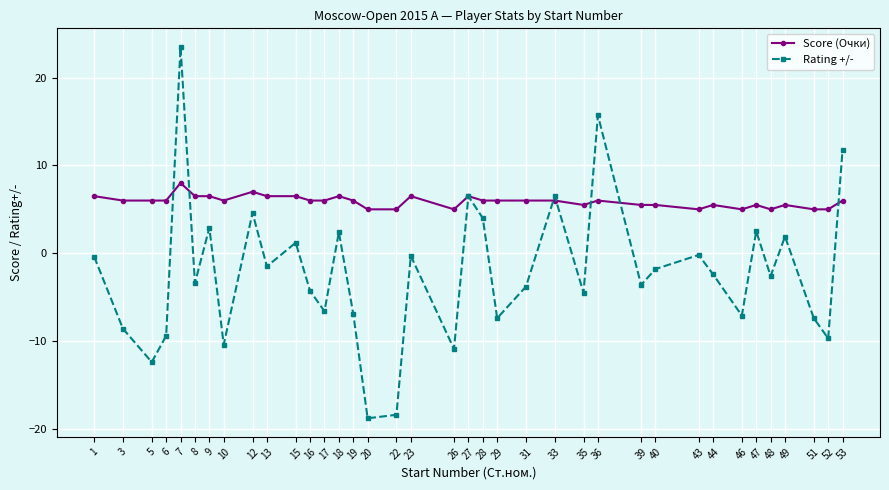

What is the value of the Score (Очки) point at the 33rd from the left?

5.0